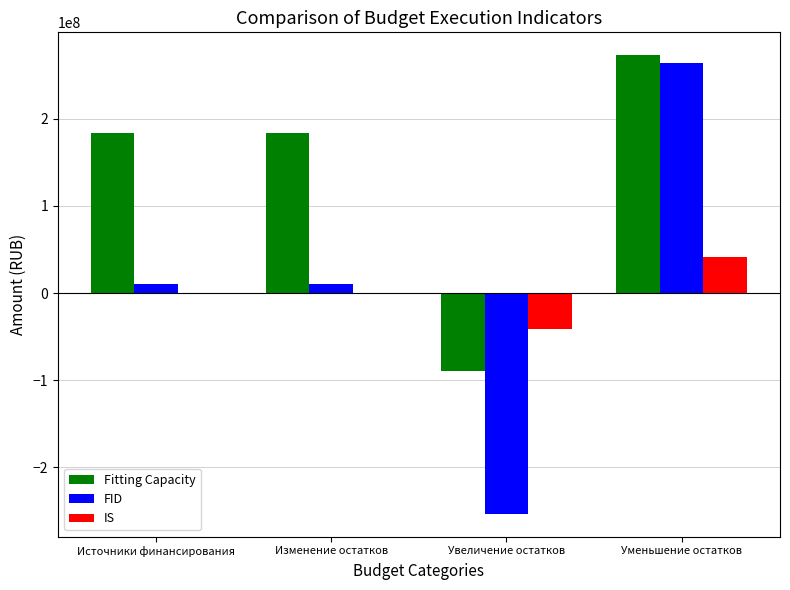

What is the difference between the FID values at Уменьшение остатков and Увеличение остатков?

517762720.4